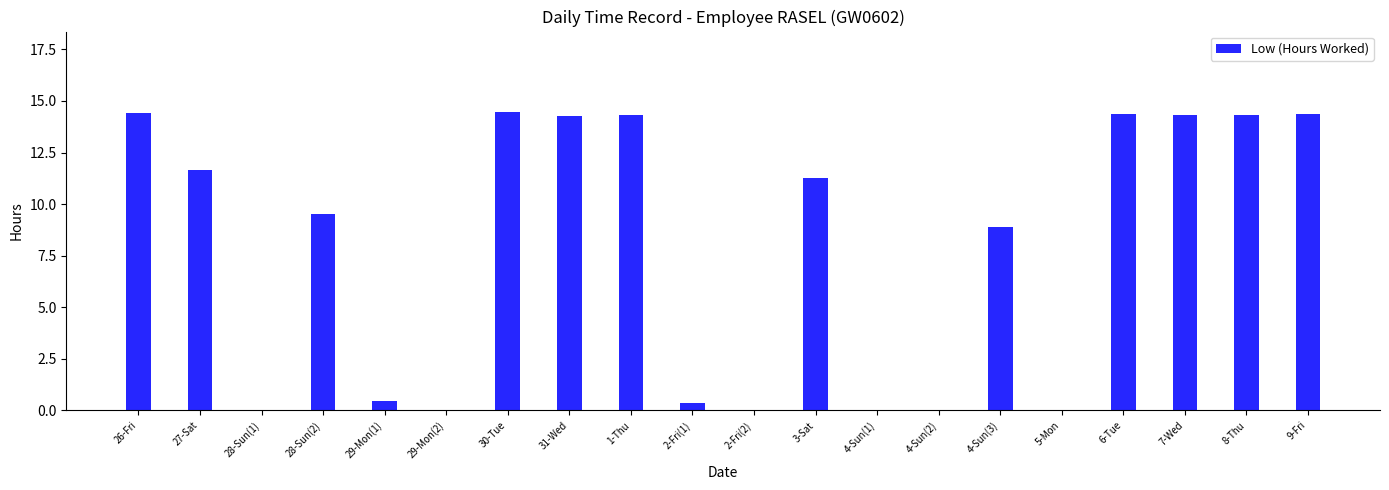

What is the sum of the values at 26-Fri and 3-Sat?

25.7